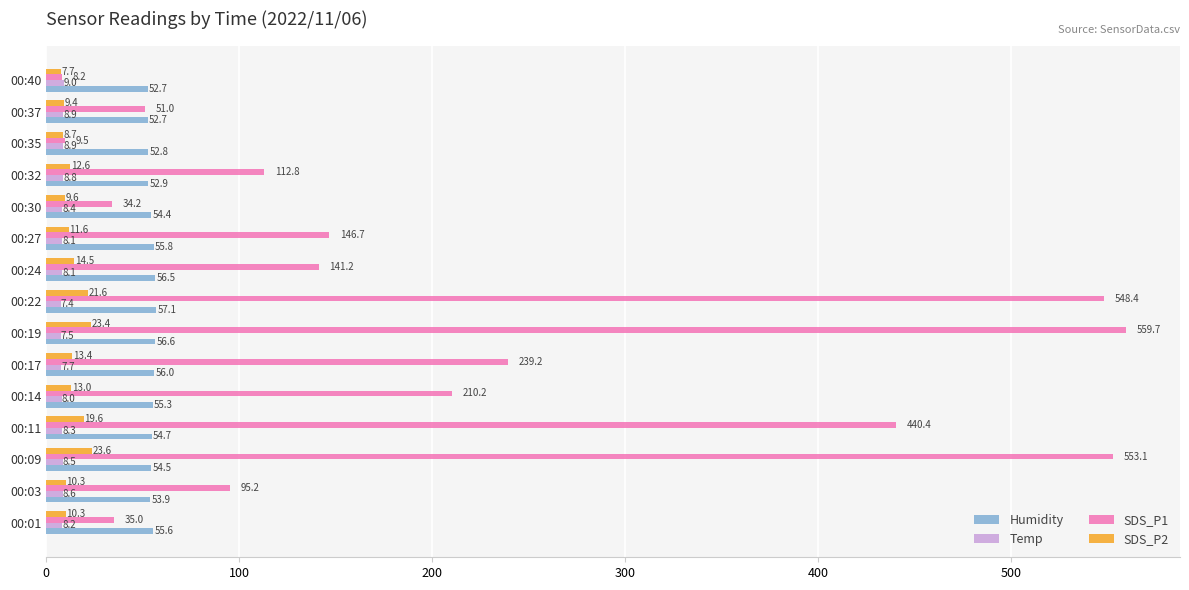

What is the difference between the second highest and second lowest values in the SDS_P2 series?

14.7